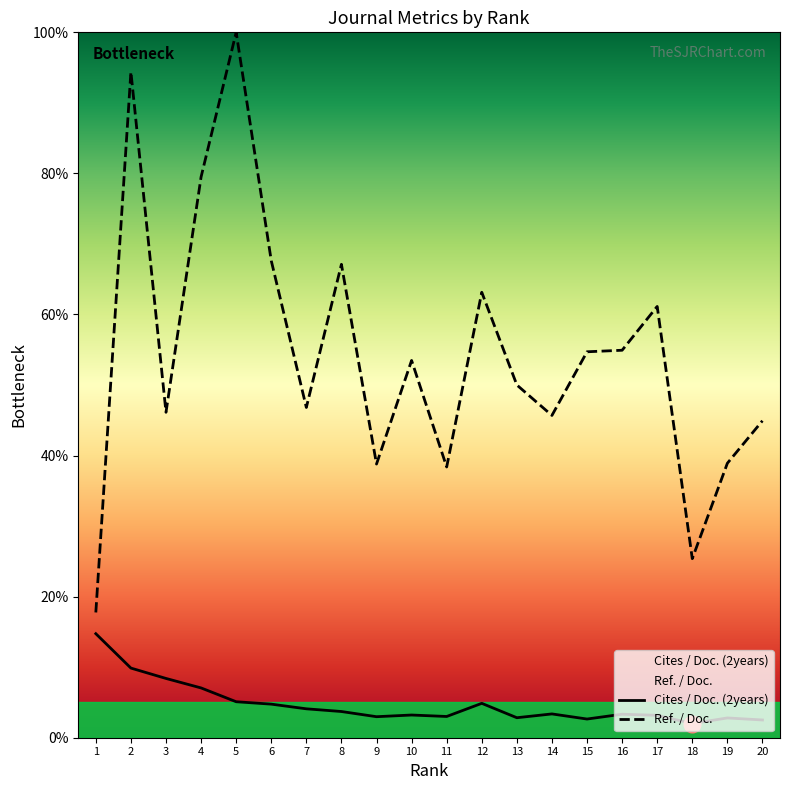

How many lines are shown in the chart?

2